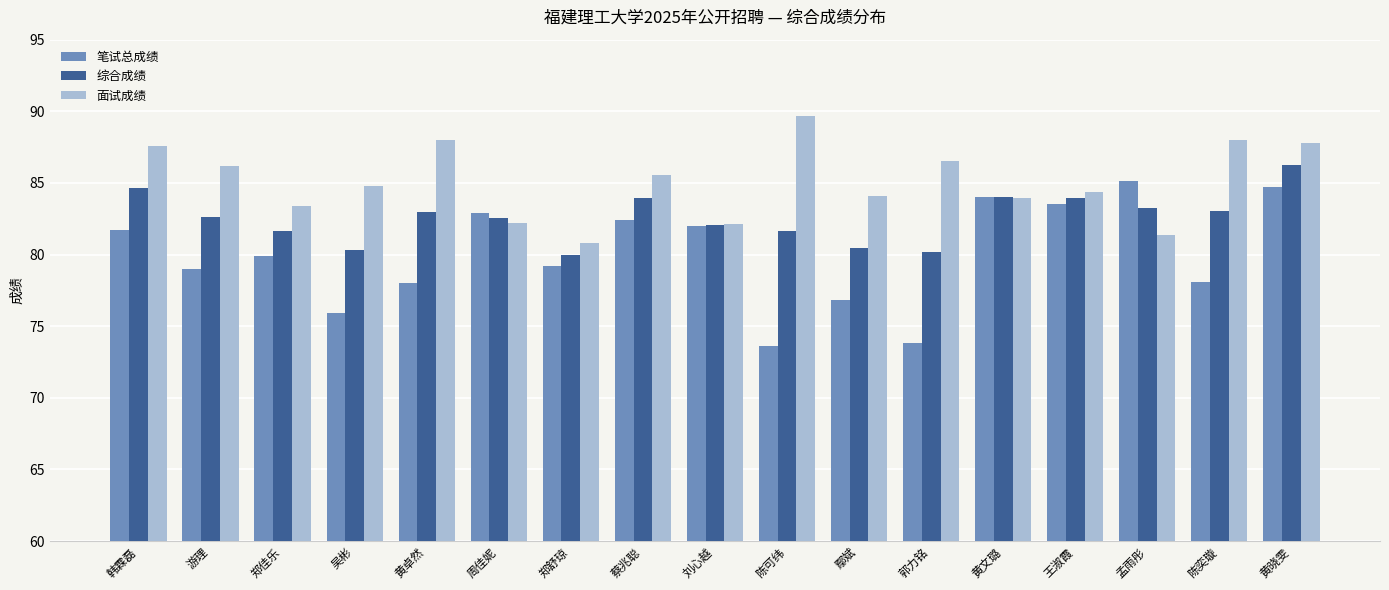

Are the bars grouped side by side (vs. stacked)?

Yes